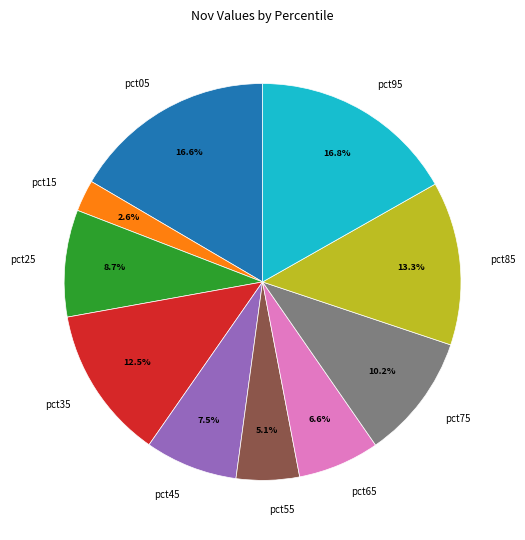

To the nearest percent, what is the difference between the largest and smallest slice percentages?

14%